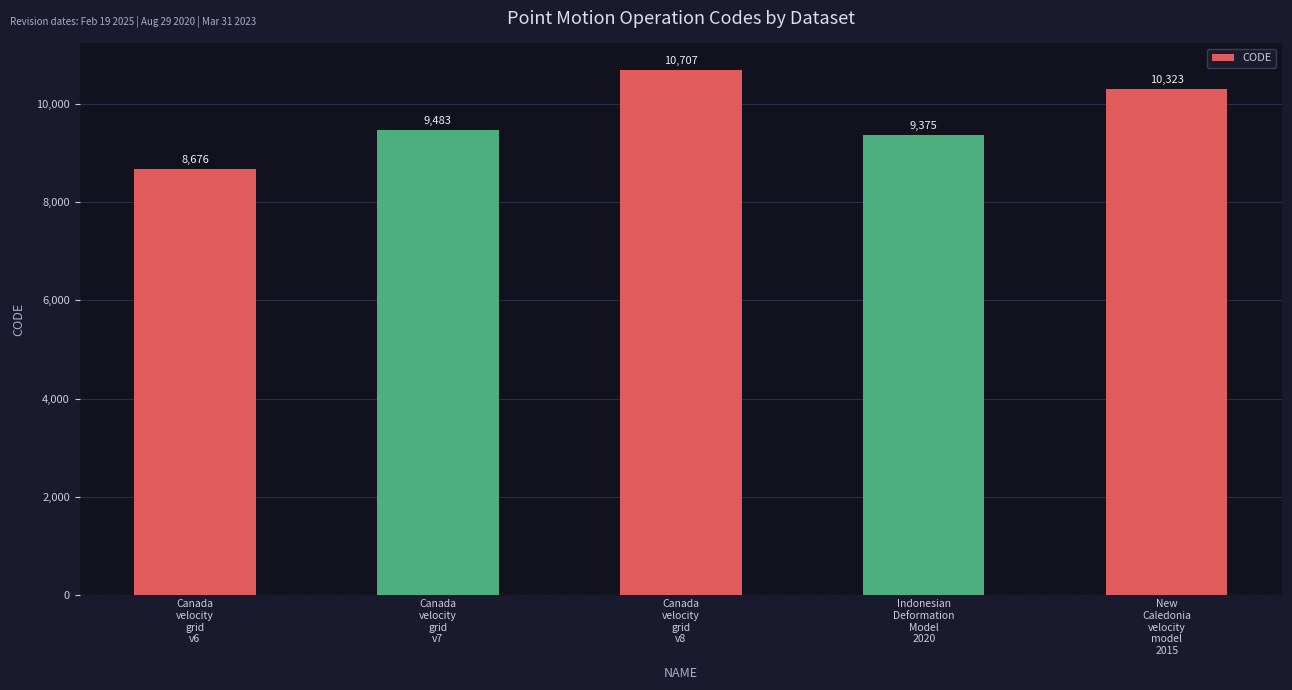

List the labels in order of value, smallest first.

Canada
velocity
grid
v6, Indonesian
Deformation
Model
2020, Canada
velocity
grid
v7, New
Caledonia
velocity
model
2015, Canada
velocity
grid
v8